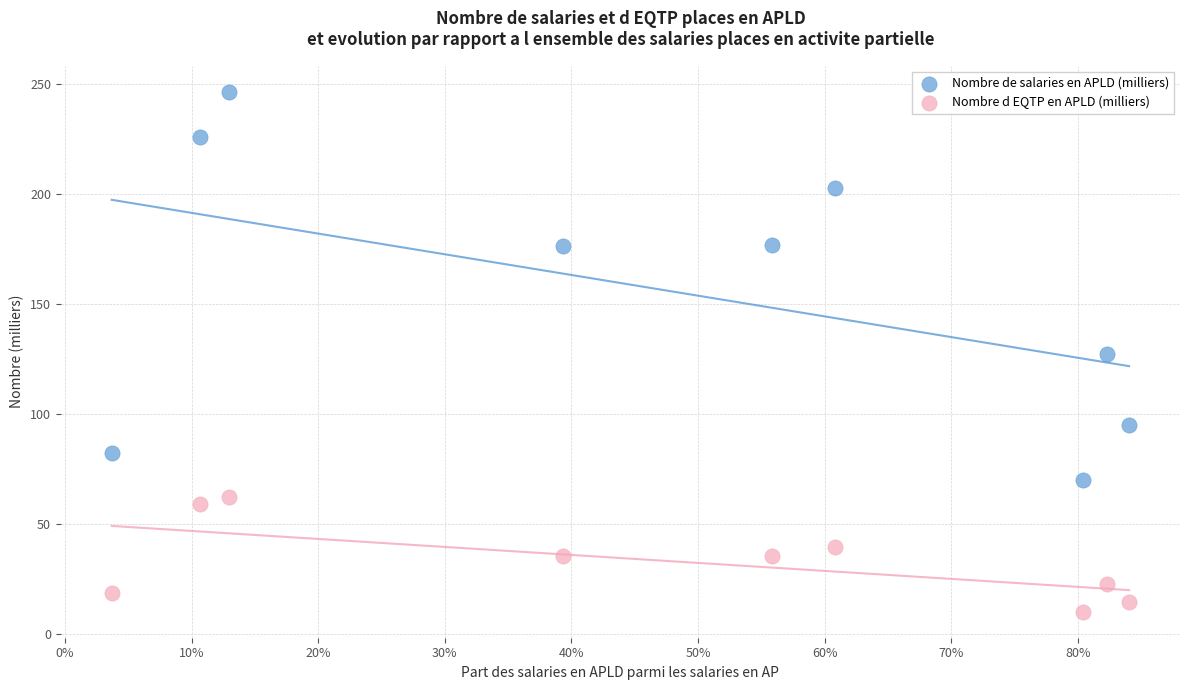

Which series has the largest Y range (max minus min)?

Nombre de salaries en APLD (milliers)